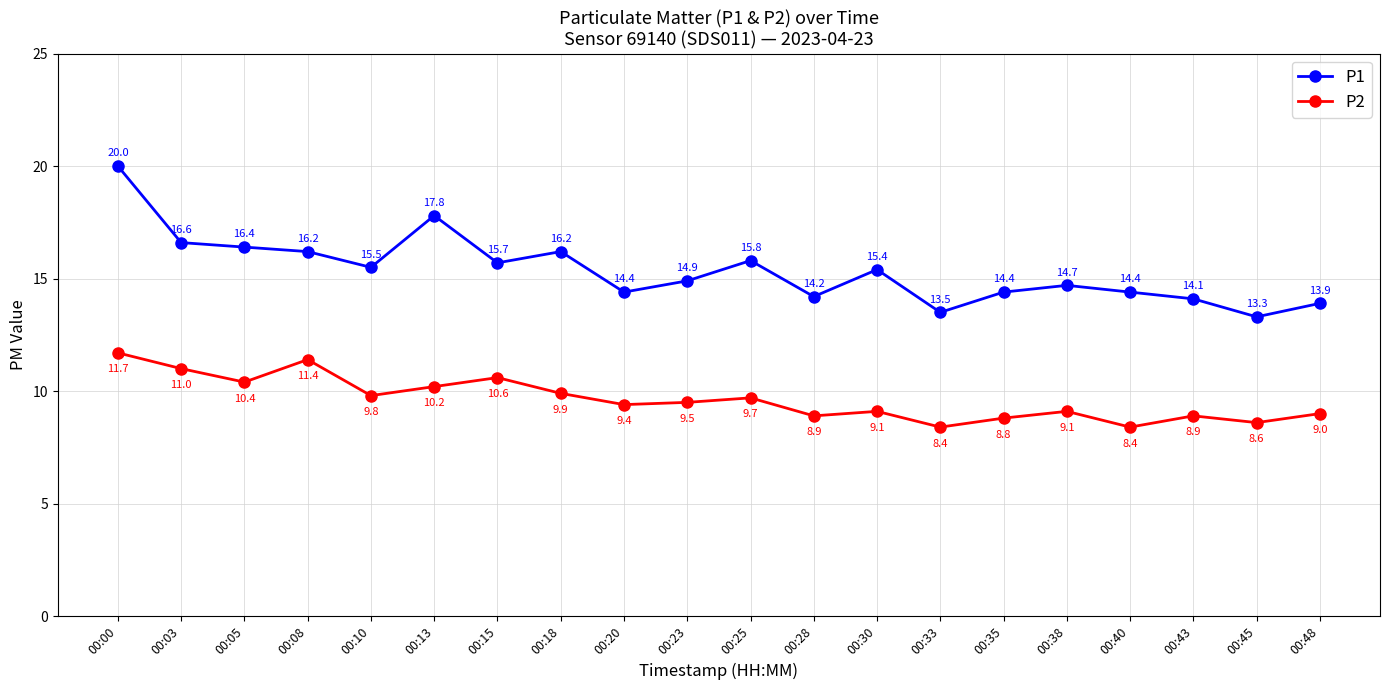

How many series are shown in this chart?

2